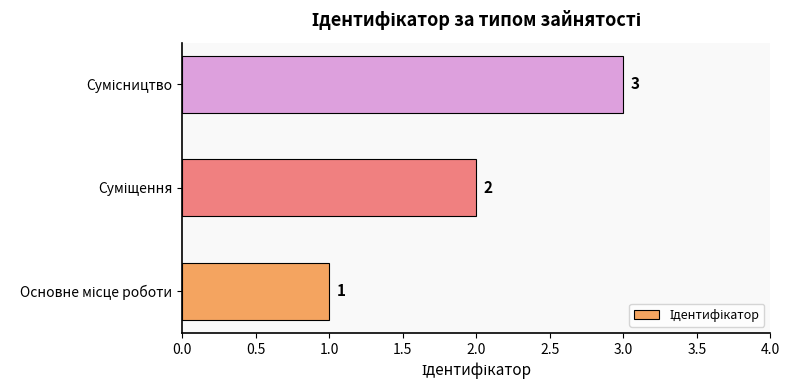

Are the bars grouped side by side (vs. stacked)?

No